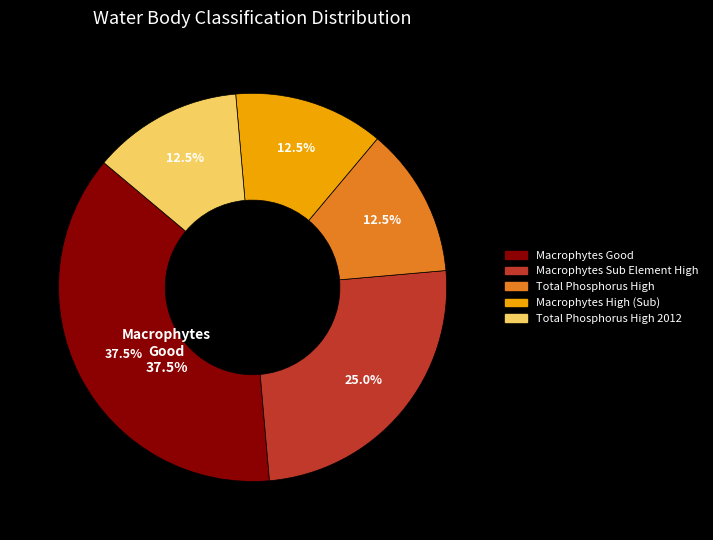

Does any single category account for the majority?

No